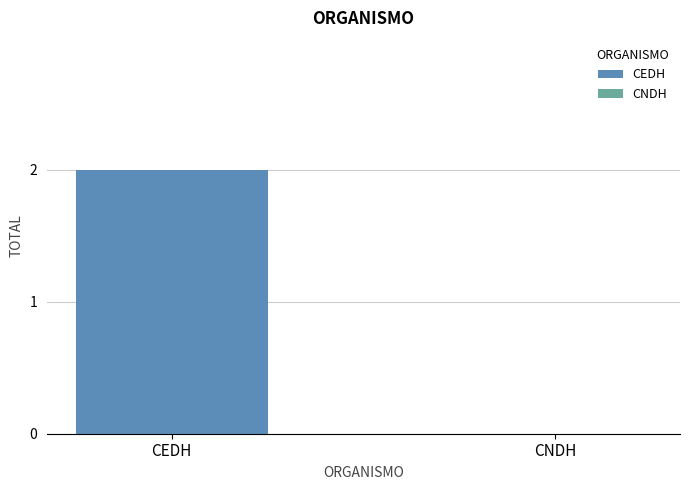

Reading left to right, what are all the values shown in this chart?

2	0